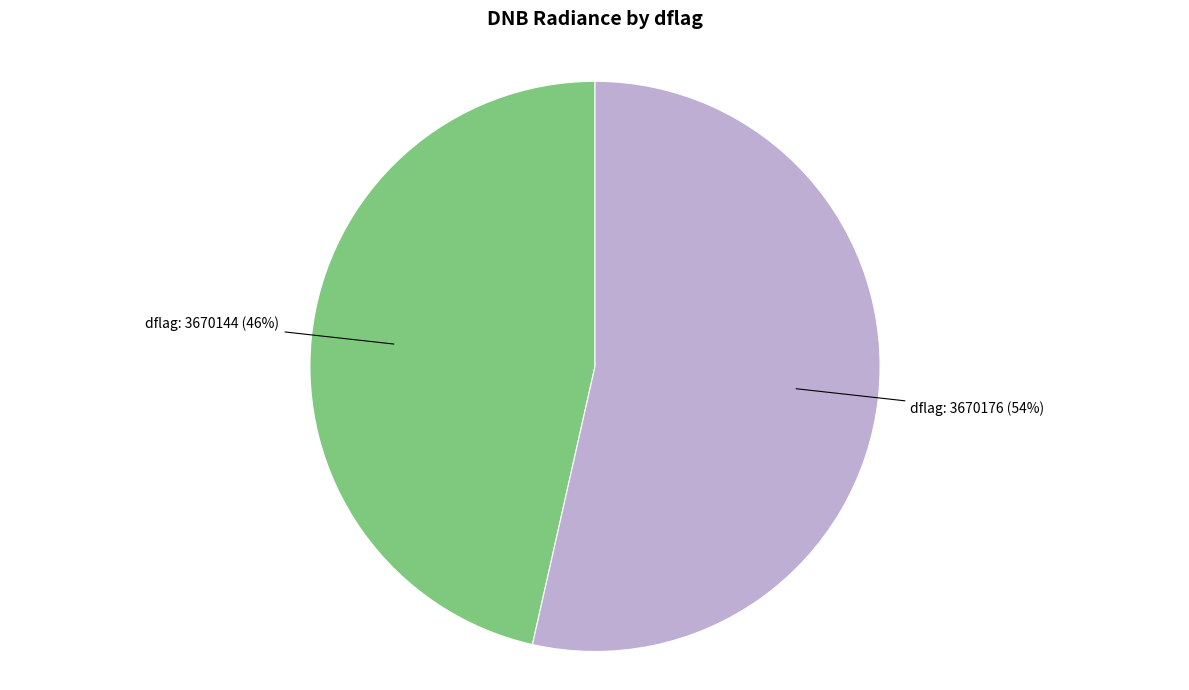

Does any single category account for the majority?

Yes